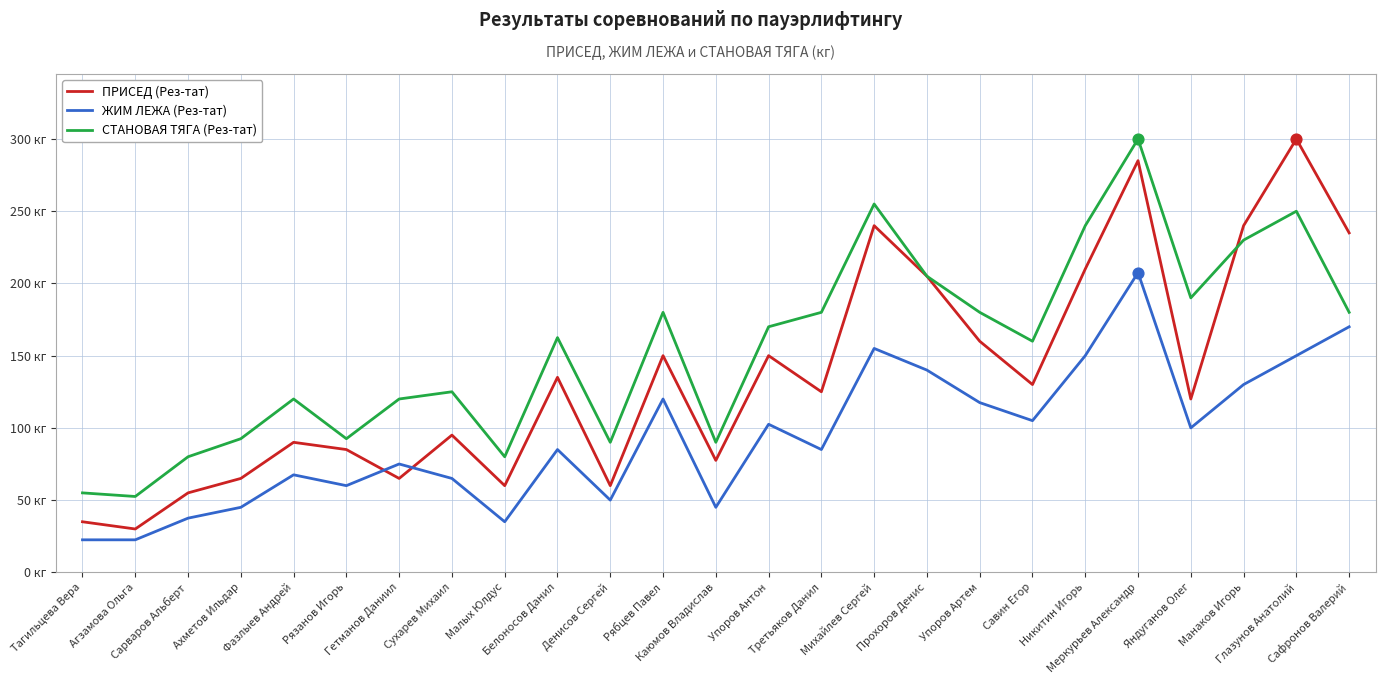

What are all the series names shown in the legend?

ПРИСЕД (Рез-тат), ЖИМ ЛЕЖА (Рез-тат), СТАНОВАЯ ТЯГА (Рез-тат)